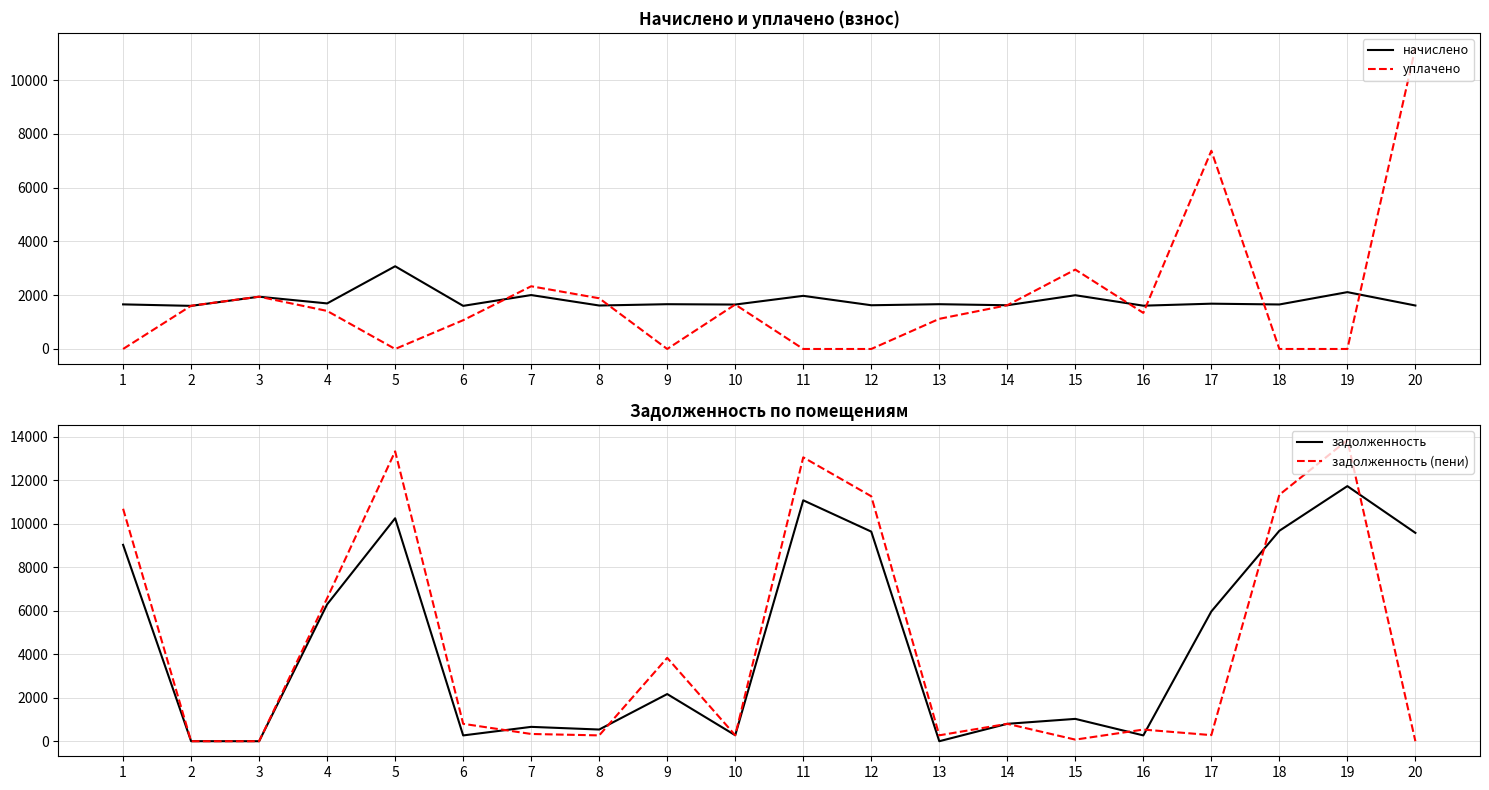

Where do начислено and задолженность first cross each other?

1 and 2